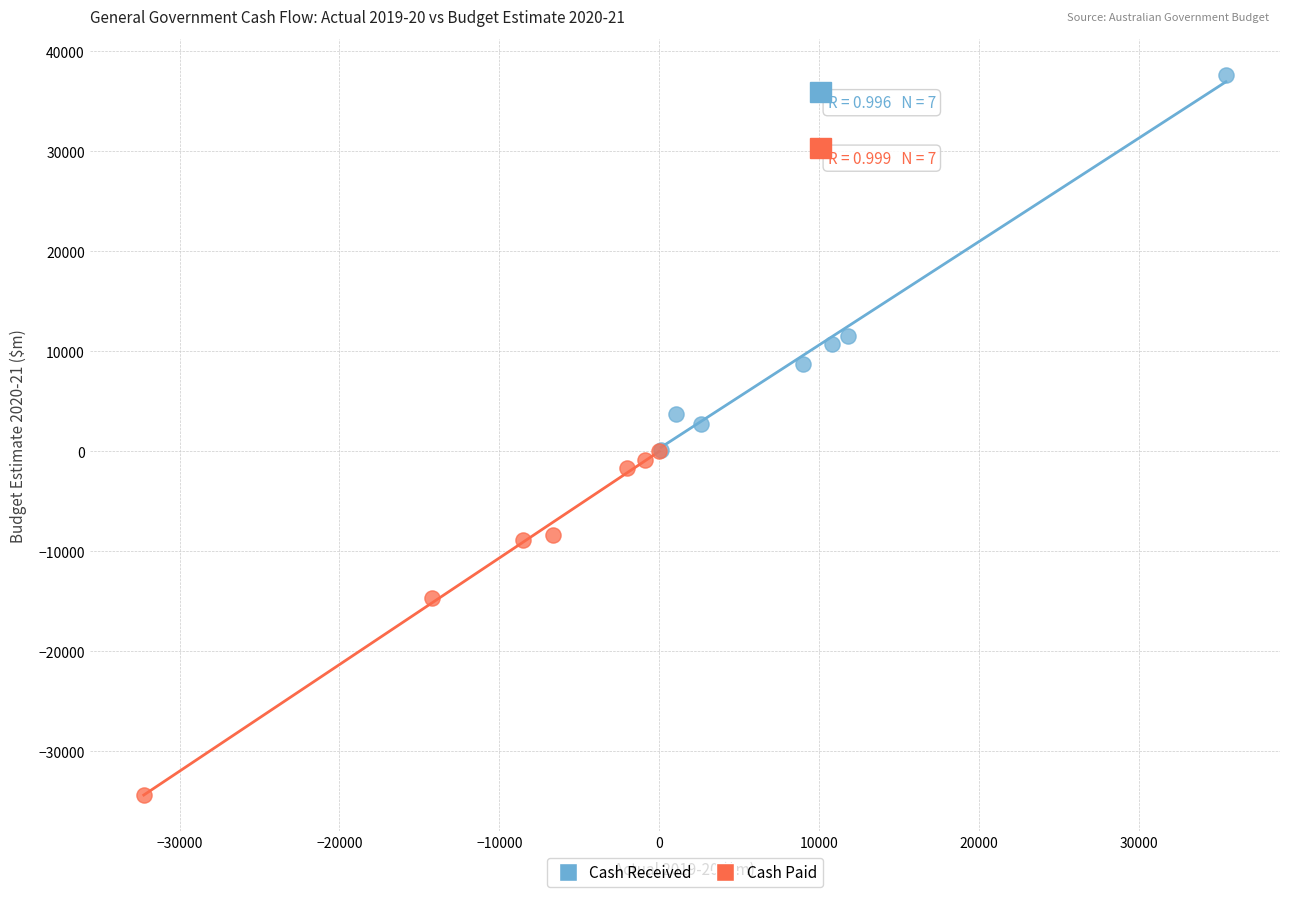

What are all the series names shown in the legend?

Cash Received, Cash Paid